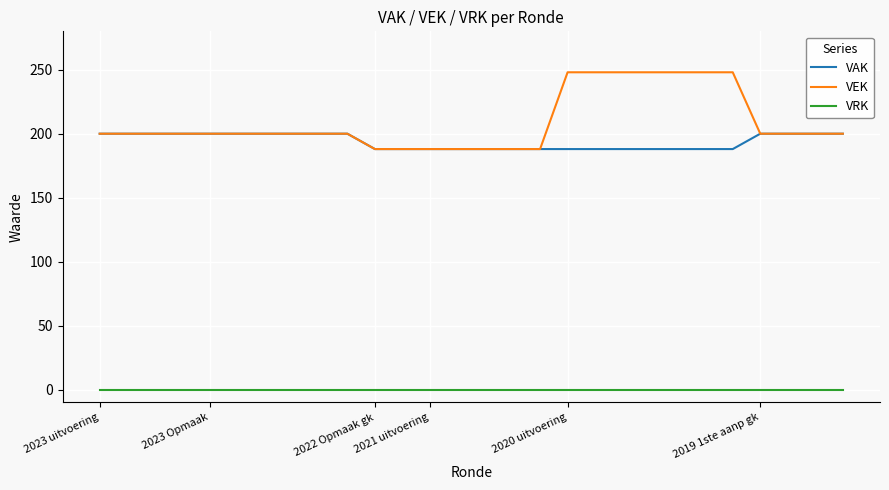

What is the maximum value shown in the chart?

248